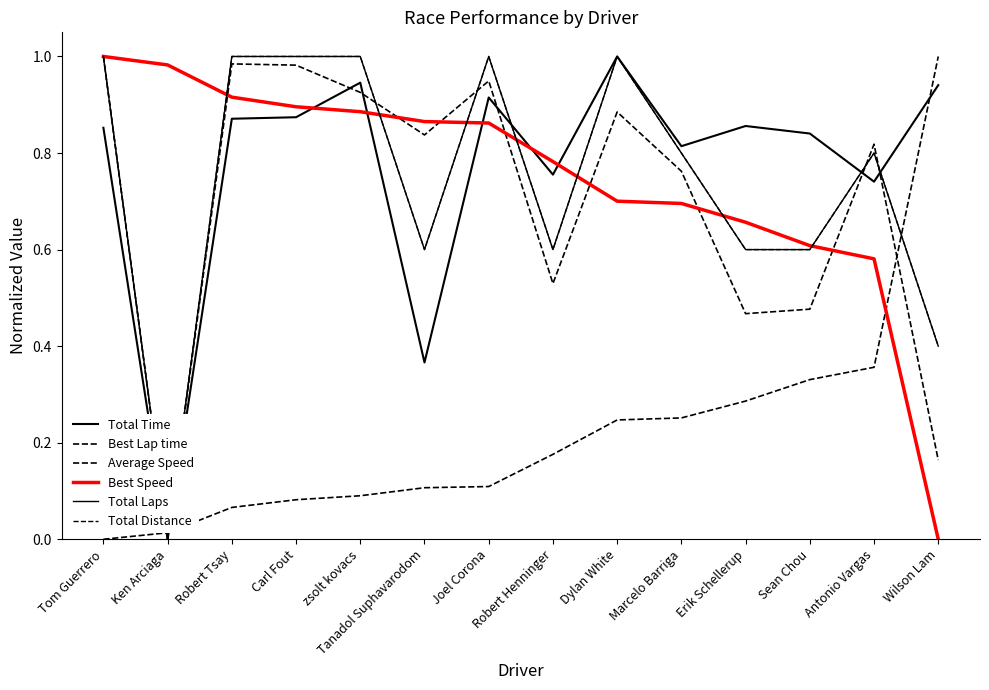

What are all the series names shown in the legend?

Total Time, Best Lap time, Average Speed, Best Speed, Total Laps, Total Distance